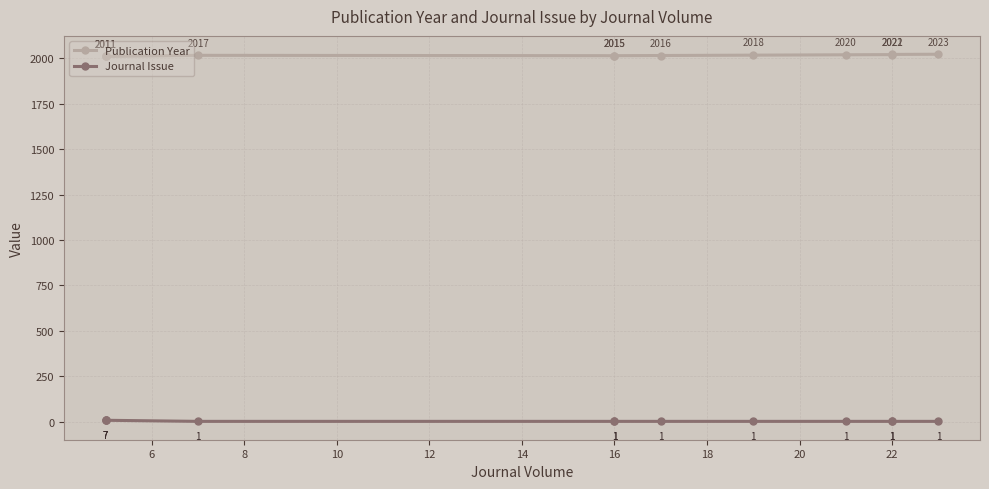

True or false: Journal Issue and Publication Year intersect in this chart.

False